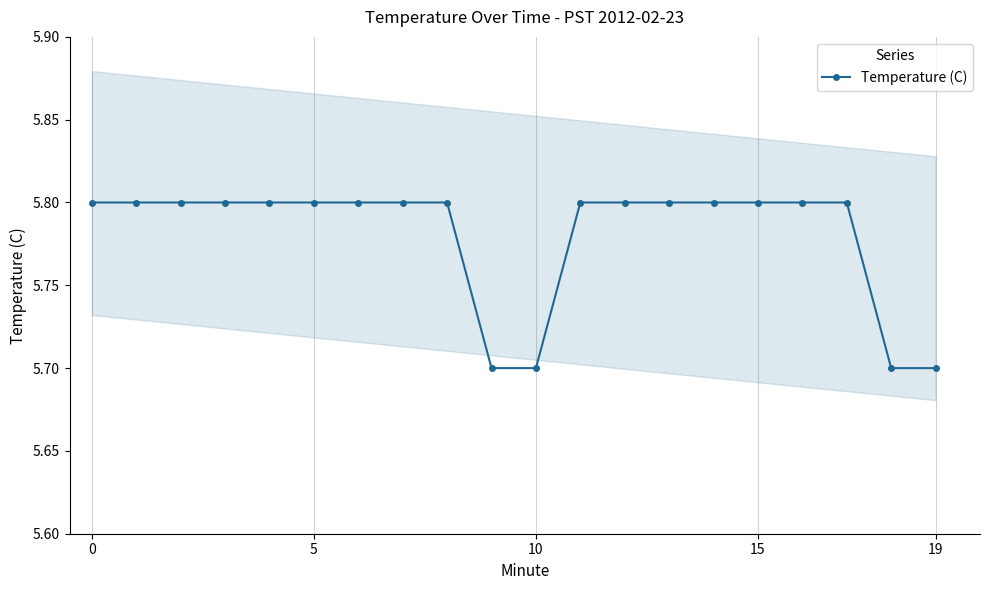

The Temperature (C) series shows 5.7 at 10. True or false?

True